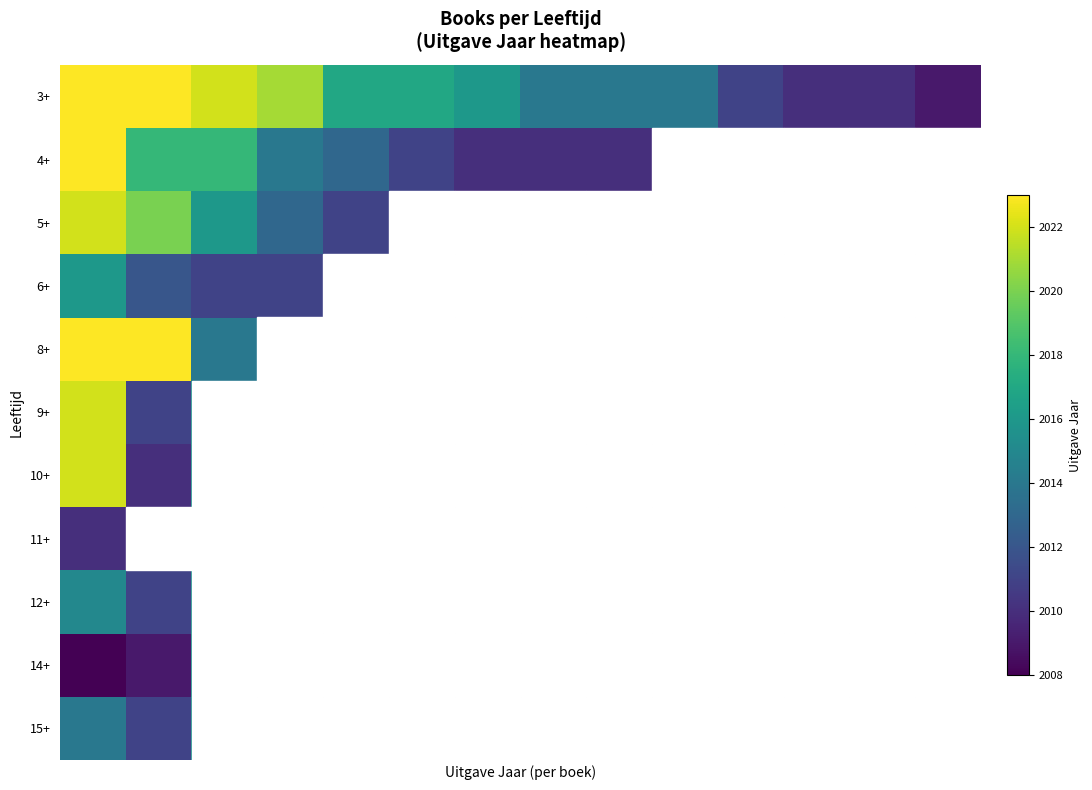

At how many categories does at least one series exceed 2014?

14